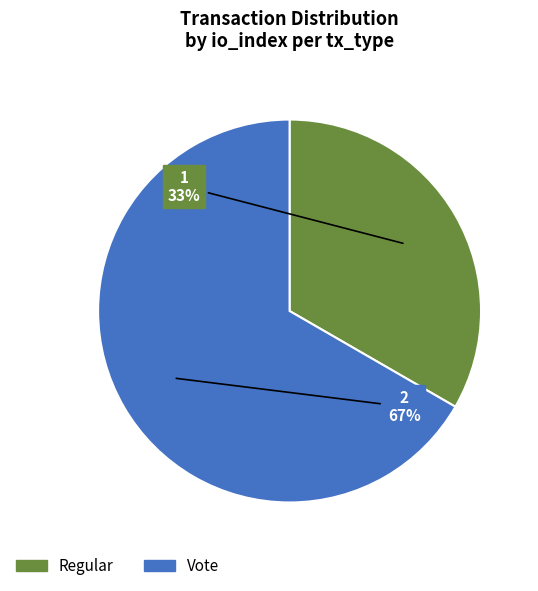

To the nearest percent, what portion does Regular represent?

33%